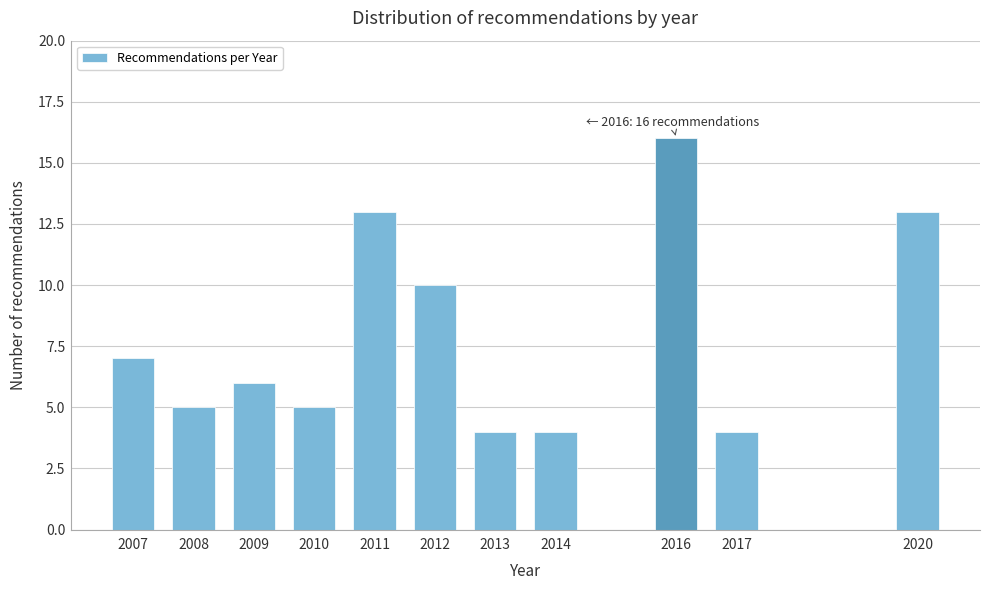

Reading left to right, list all the values displayed in this chart.

2007=7	2008=5	2009=6	2010=5	2011=13	2012=10	2013=4	2014=4	2016=16	2017=4	2020=13